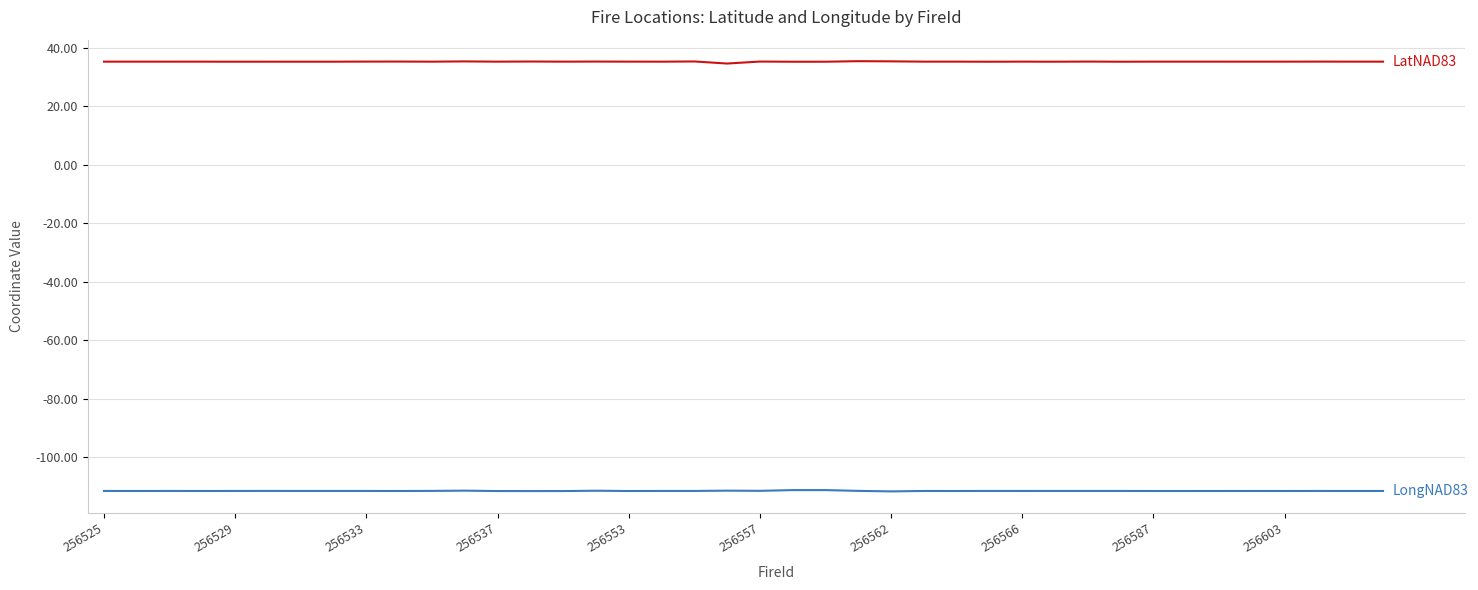

What is the maximum value shown in the chart?

35.3